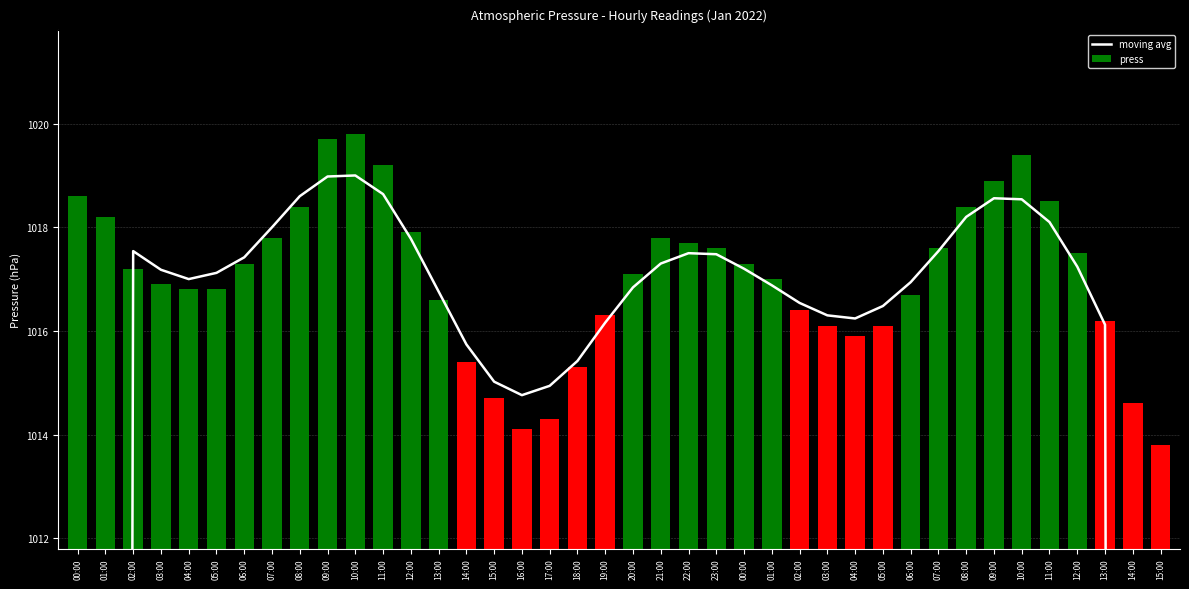

List the series in order of their overall mean, lowest first.

moving avg, press